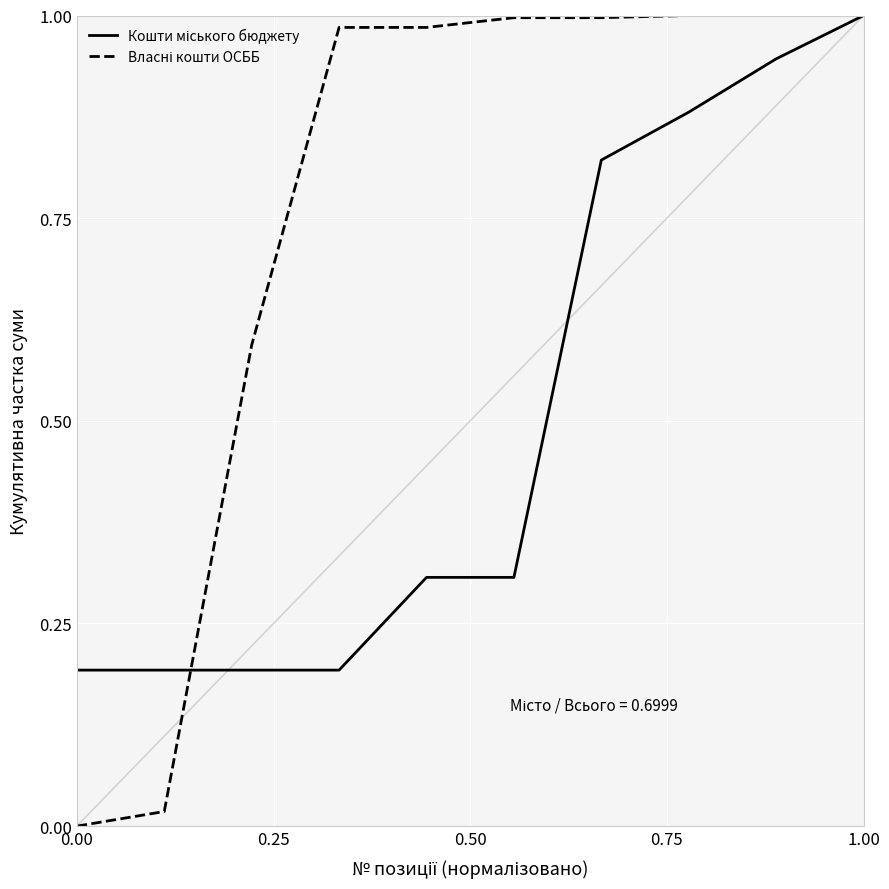

How many distinct data groups are displayed?

2